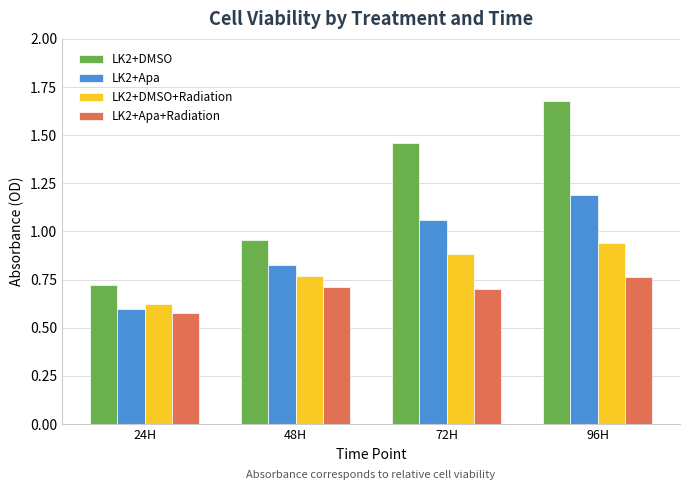

The value of LK2+DMSO+Radiation at 48H is 0.3. True or false?

False